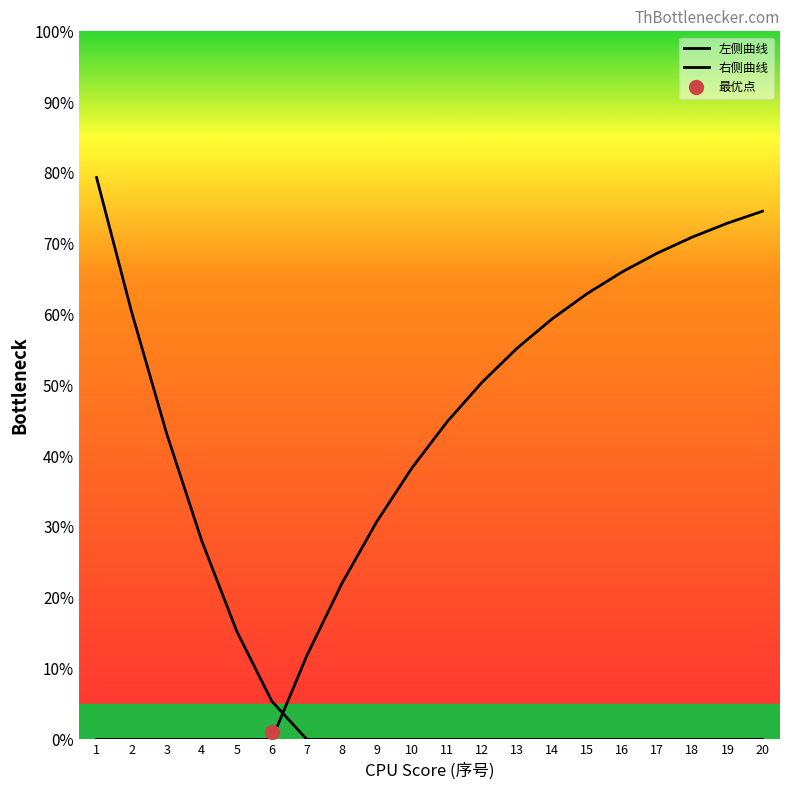

The value of 右侧曲线 at 15 is 42.4. True or false?

False